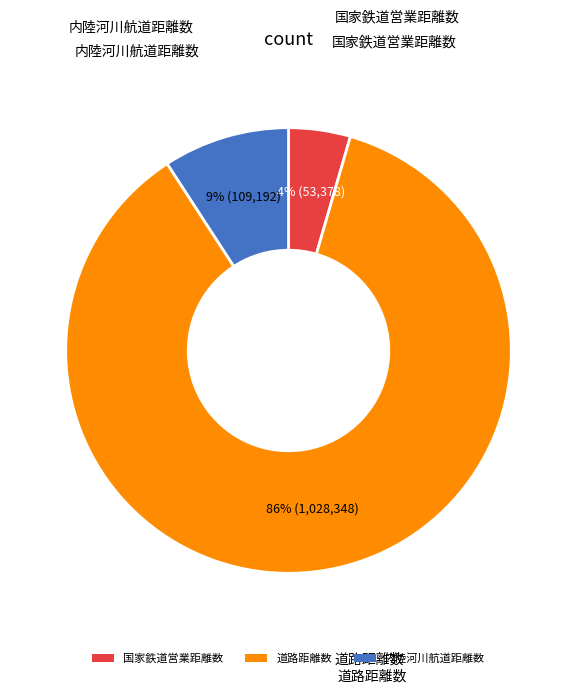

Which slice is the smallest?

国家鉄道営業距離数